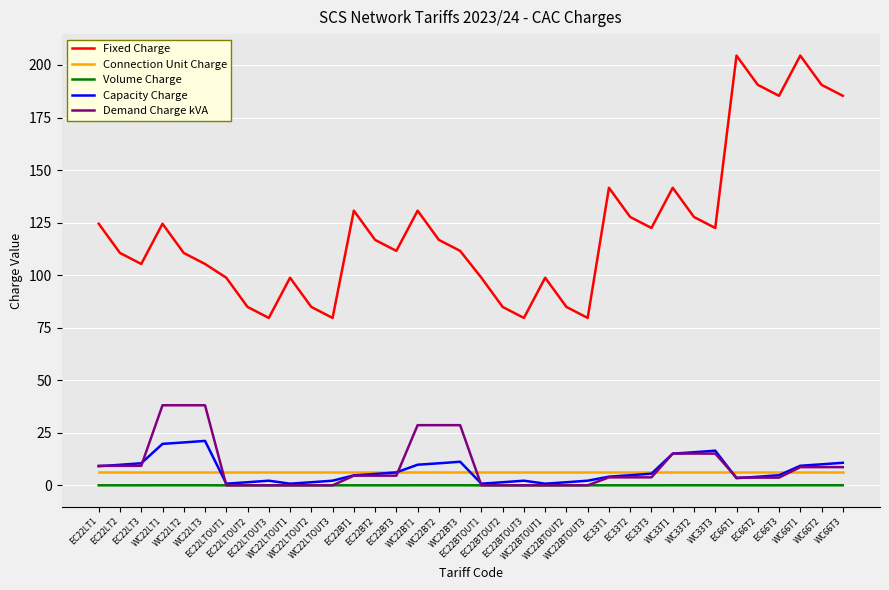

Which series has the largest total across all categories?

Fixed Charge